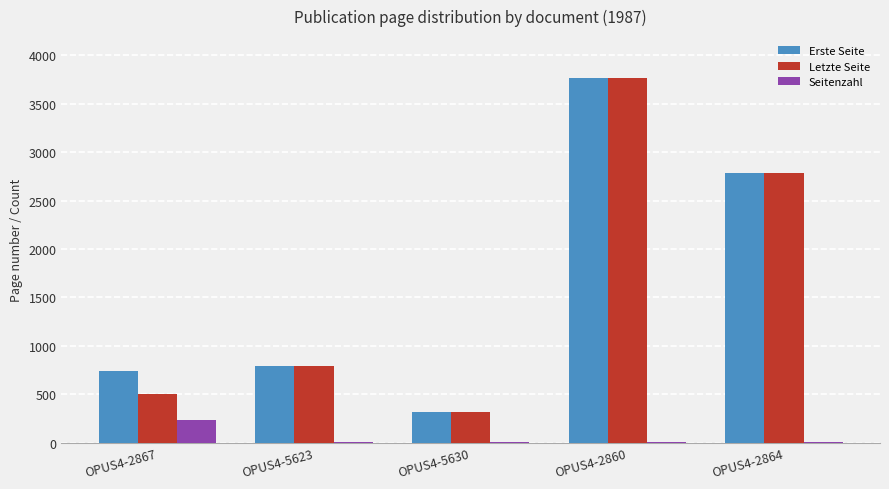

True or false: Seitenzahl has a value of 234 at OPUS4-2867.

True